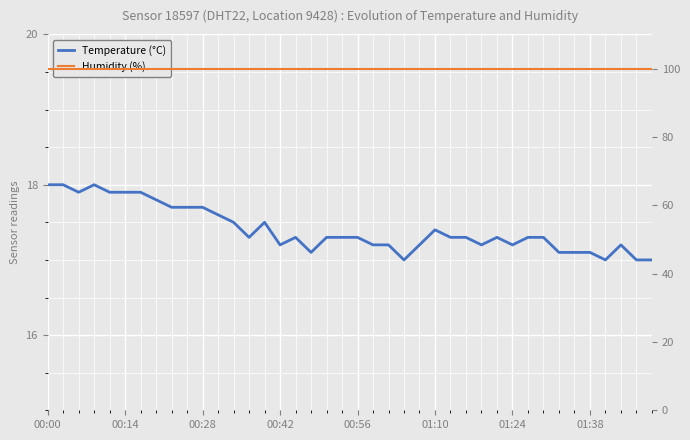

What are all the series names shown in the legend?

Temperature (°C), Humidity (%)